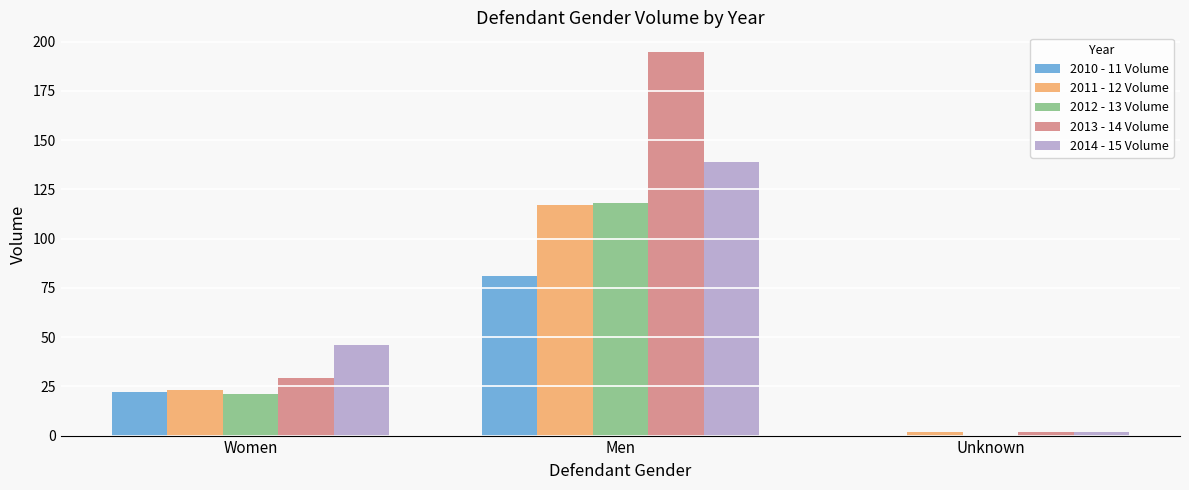

At which label is 2014 - 15 Volume closest to 70?

Women